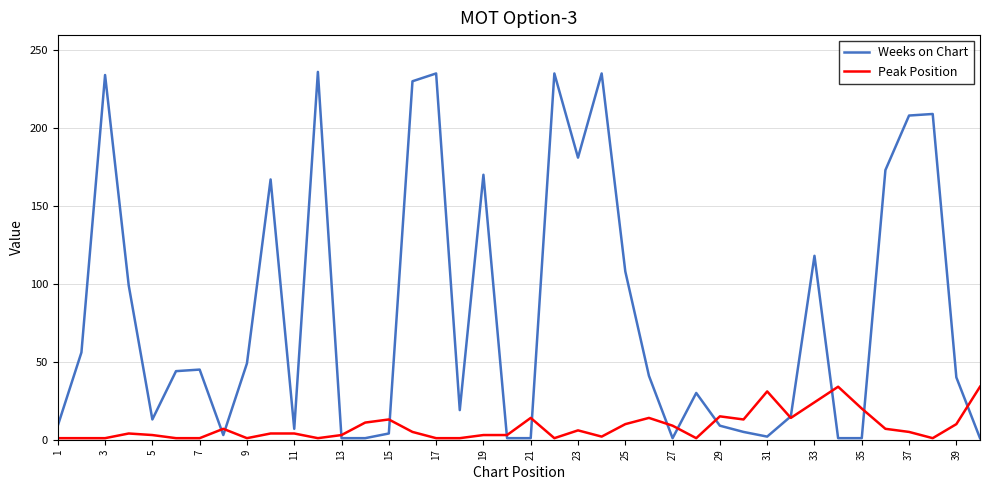

How many times do Peak Position and Weeks on Chart cross each other?

13